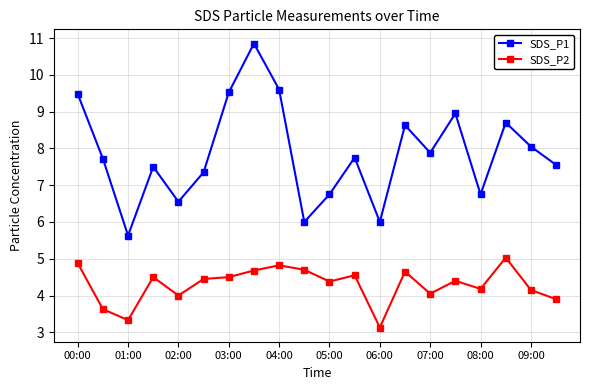

Rank the series by their average value, from lowest to highest.

SDS_P2, SDS_P1